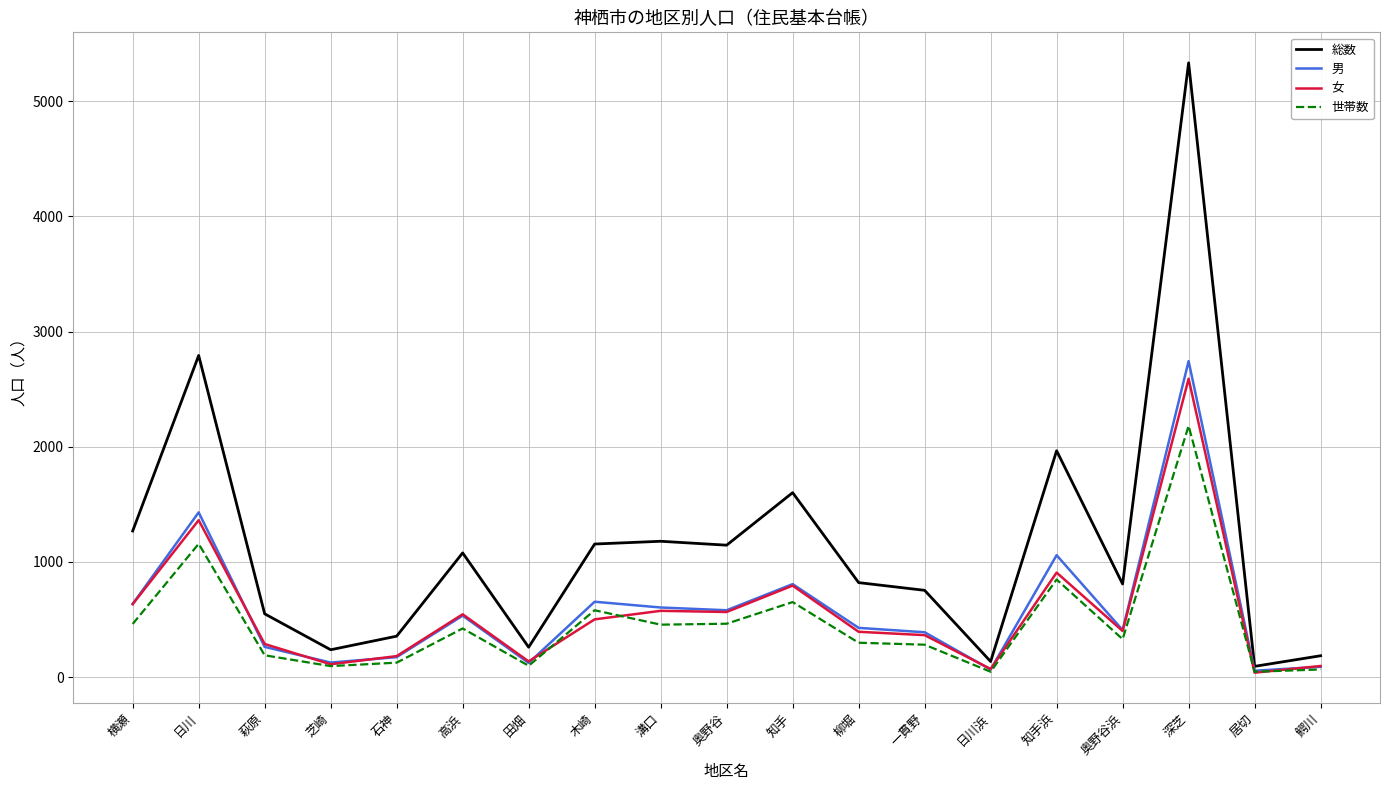

What is the greatest value displayed?

5333